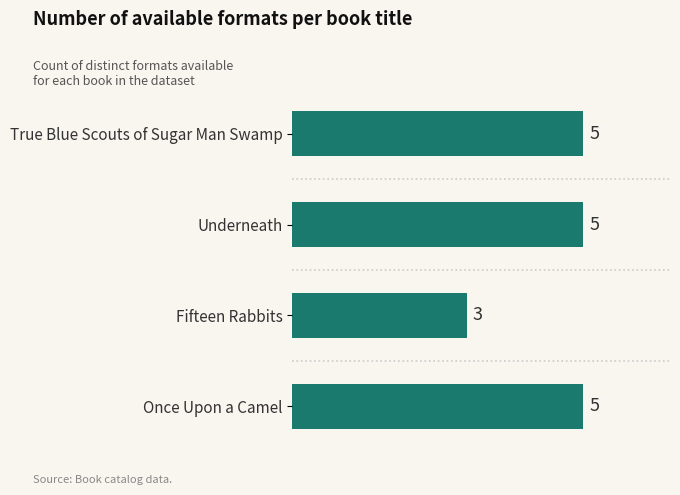

Reading top to bottom, extract all data points from this chart.

True Blue Scouts of Sugar Man Swamp=5	Underneath=5	Fifteen Rabbits=3	Once Upon a Camel=5